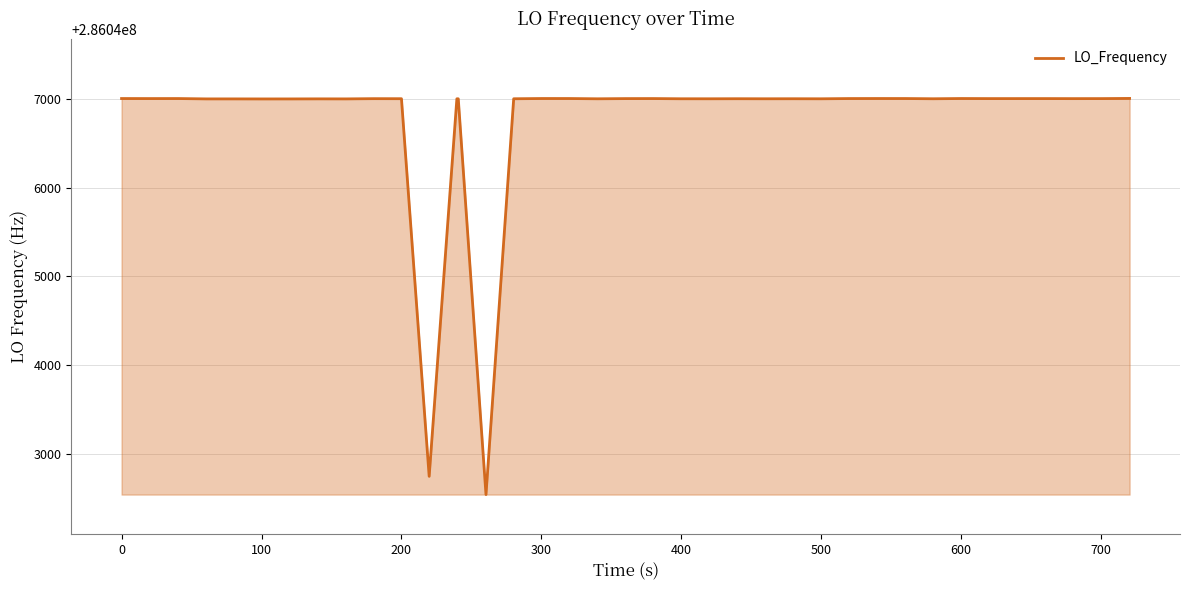

What is the smallest value displayed?

286042545.3